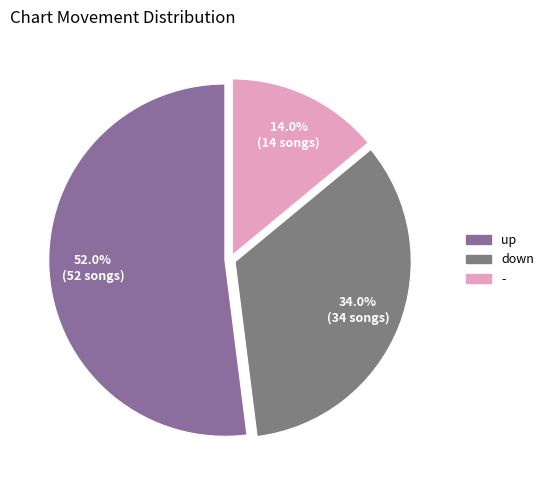

Rank the categories by value from lowest to highest.

-, down, up